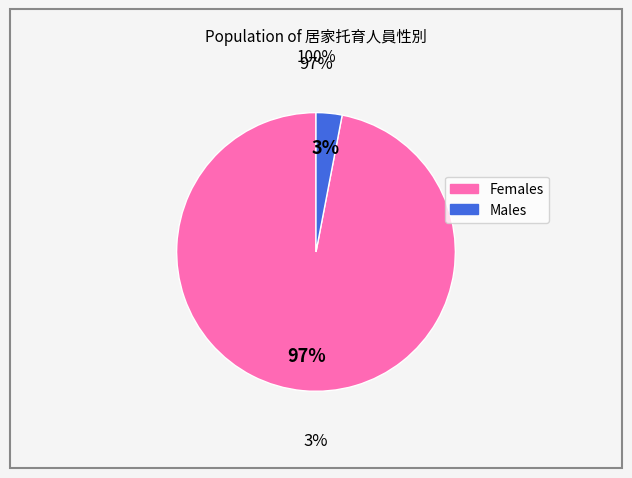

The 女 slice represents 89% of the pie. True or false?

False